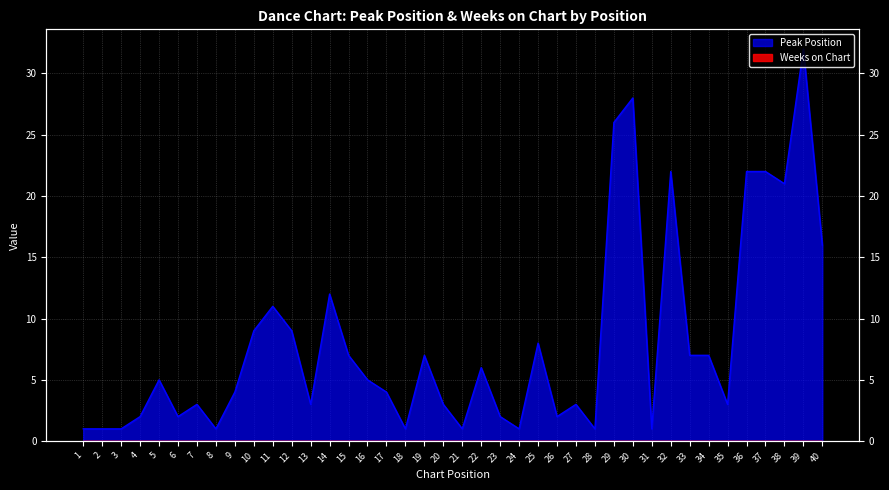

Reading right to left, list all the values displayed in this chart.

16	32	21	22	22	3	7	7	22	1	28	26	1	3	2	8	1	2	6	1	3	7	1	4	5	7	12	3	9	11	9	4	1	3	2	5	2	1	1	1